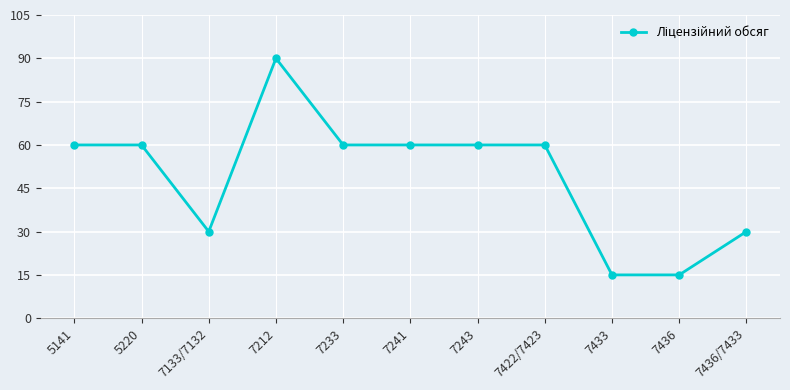

What is the maximum value shown in the chart?

90